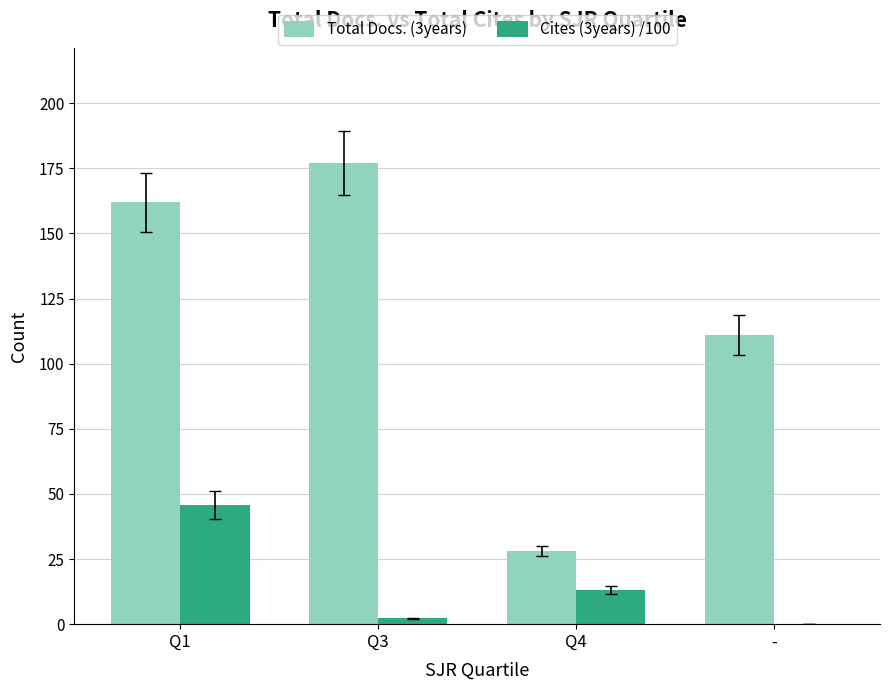

Which category has the highest value in the Total Docs. (3years) series?

Q3